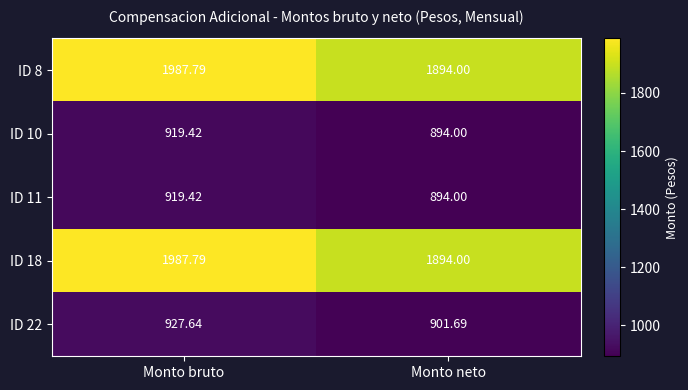

Where does the ID 8 series first go above 1987?

Monto bruto